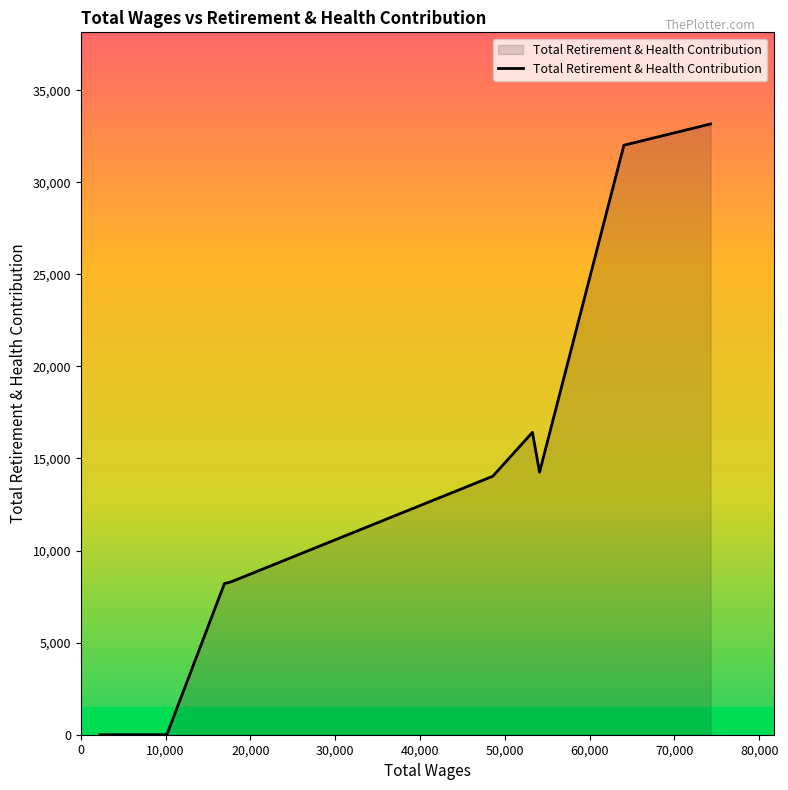

What is the difference between the maximum and minimum values?

33166